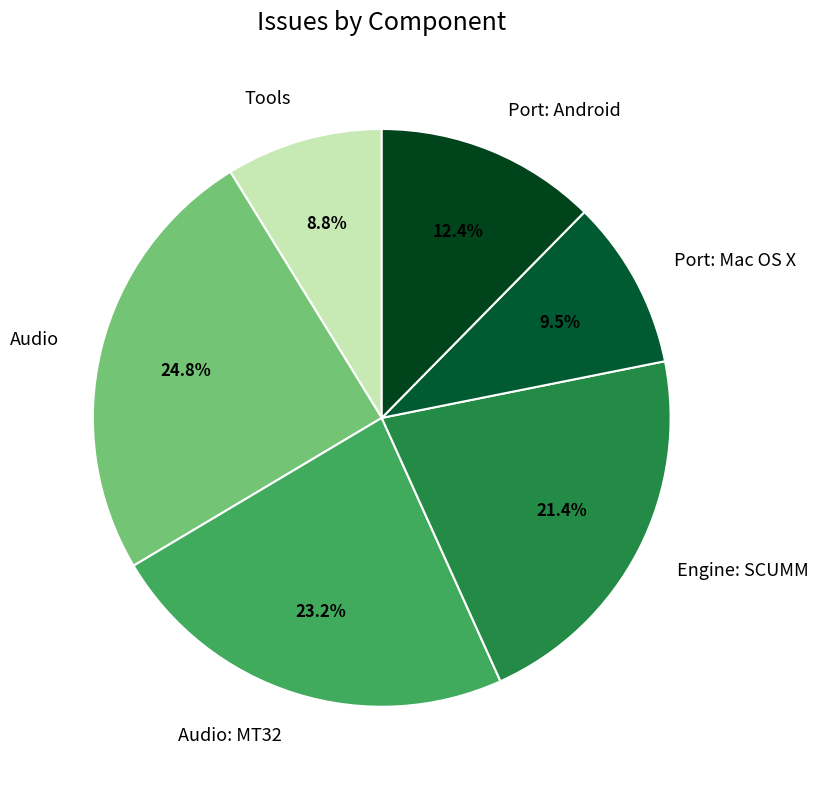

Is it true that Engine: SCUMM is 21% of the pie?

True